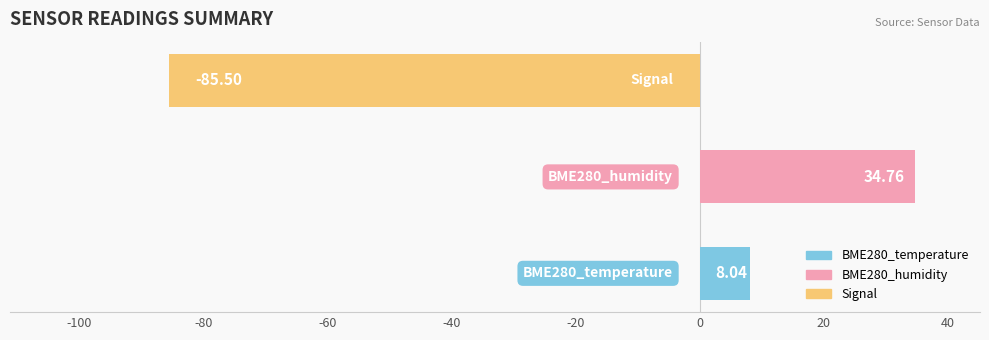

What is the average value?

-14.2